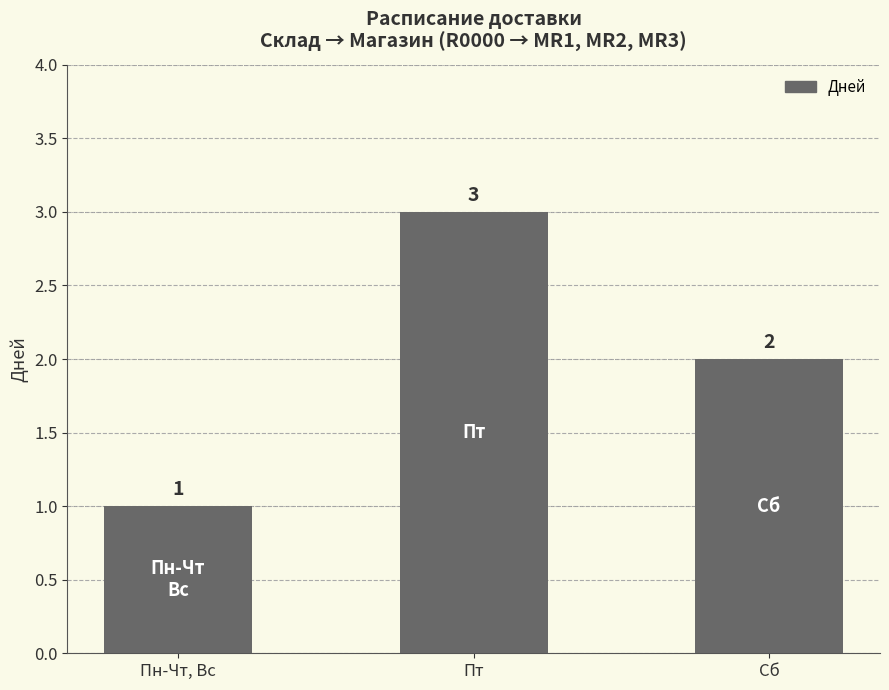

How many bars are there in total?

3